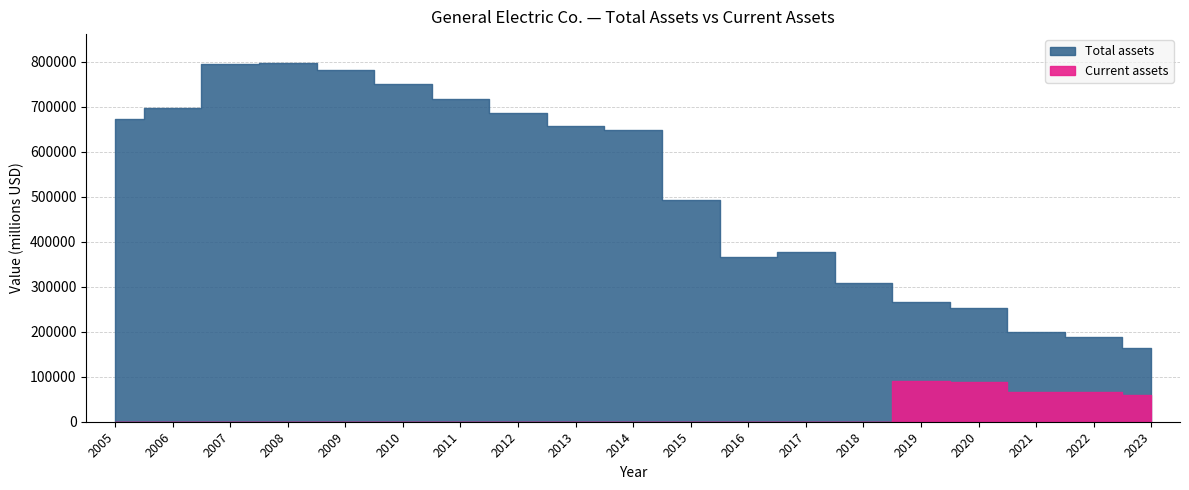

At how many categories does at least one series exceed 413505?

11